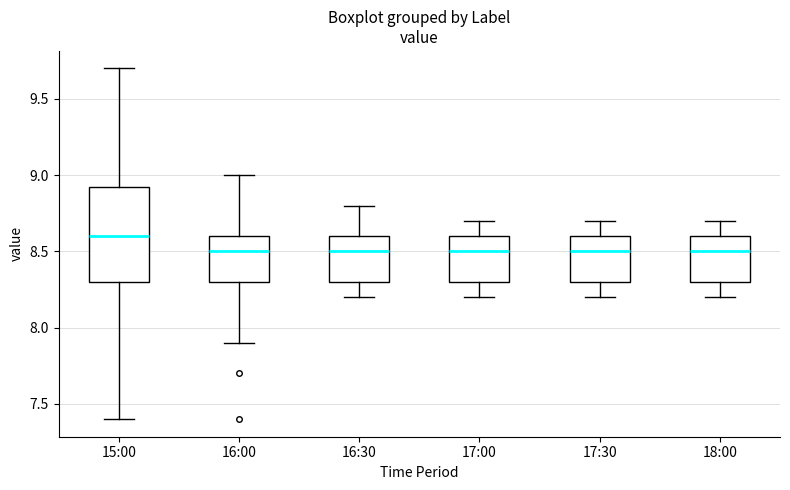

Which box is the tallest, from its lower edge to its upper edge?

15:00